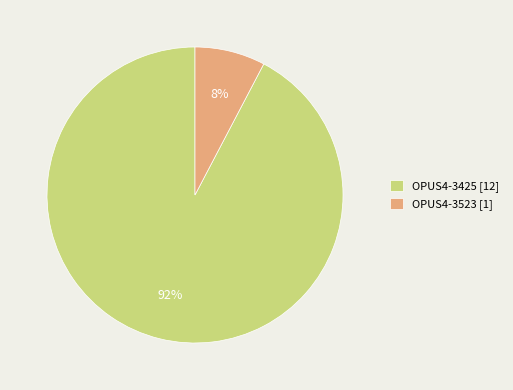

Which slice is the smallest?

OPUS4-3523 [1]